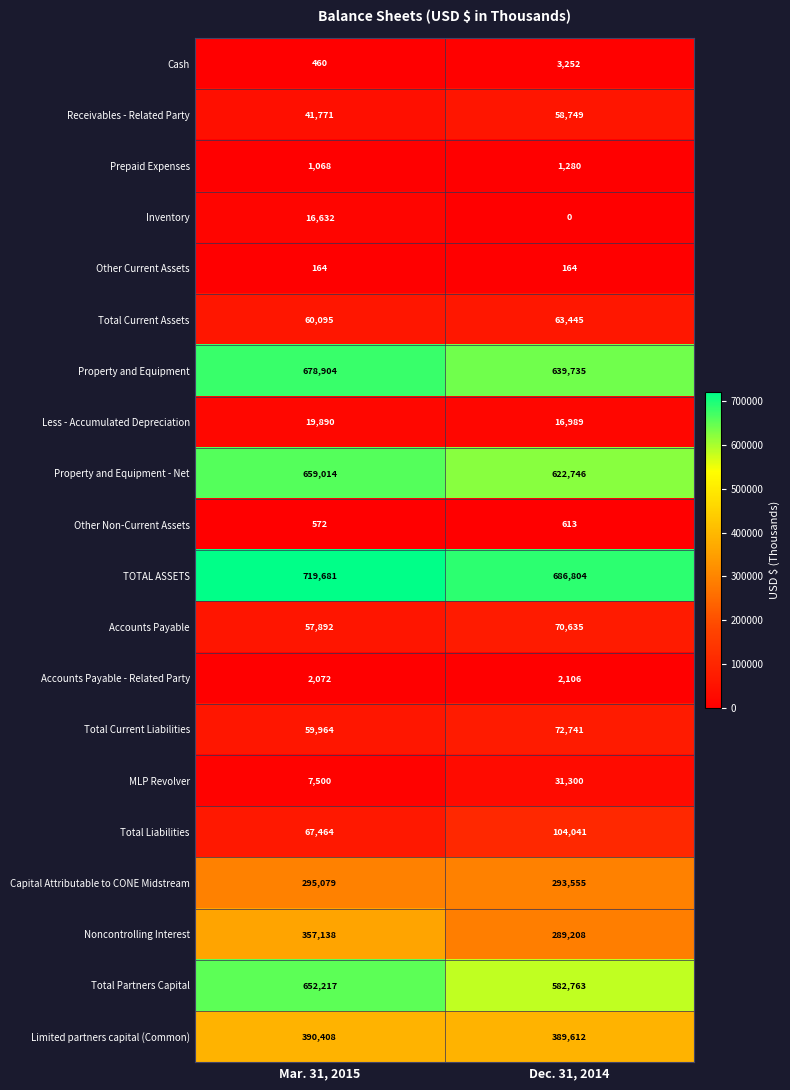

Read the Total Liabilities value at Mar. 31, 2015, to the nearest 100.

67500